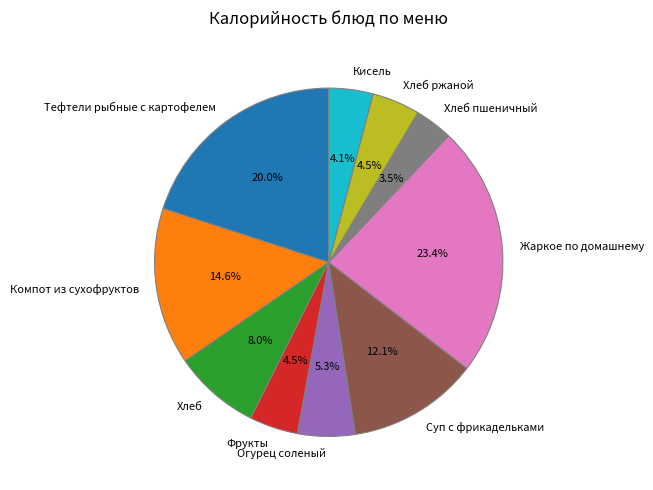

What percentage is the Компот из сухофруктов slice, to the nearest percent?

15%